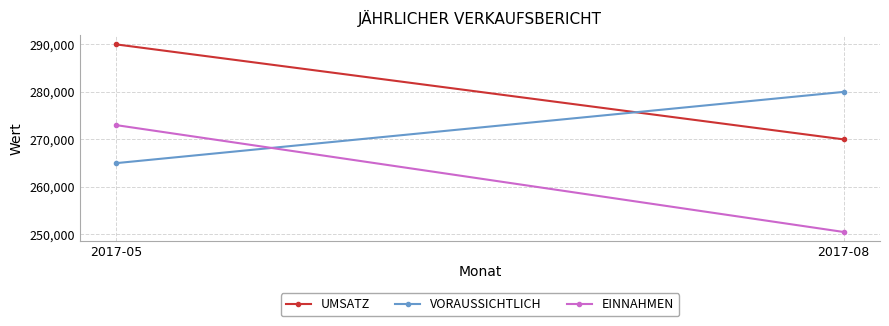

Where is UMSATZ nearest to the value 280000?

2017-05